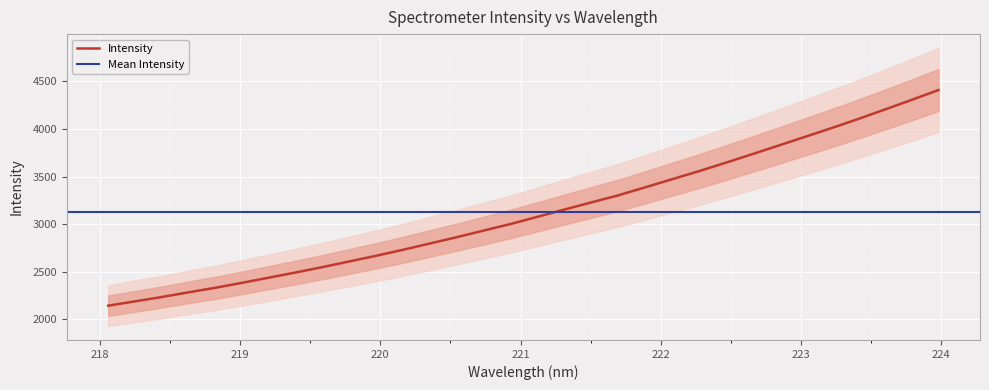

Reading left to right, what are all the values shown in this chart?

2143.8	2189.1	2234.8	2284.3	2331.9	2384.3	2438.4	2492.8	2549.4	2608.7	2668.2	2731.0	2796.9	2863.2	2932.1	3000.8	3075.8	3152.1	3226.6	3300.2	3383.5	3468.5	3552.9	3641.1	3731.8	3823.7	3916.5	4009.3	4105.2	4205.0	4306.0	4409.8